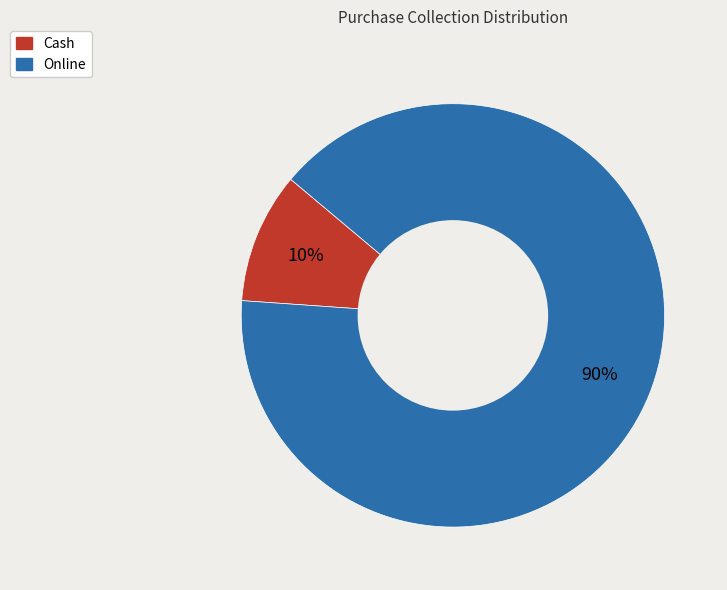

What is the ratio of the value at Cash to the value at Online?

0.1